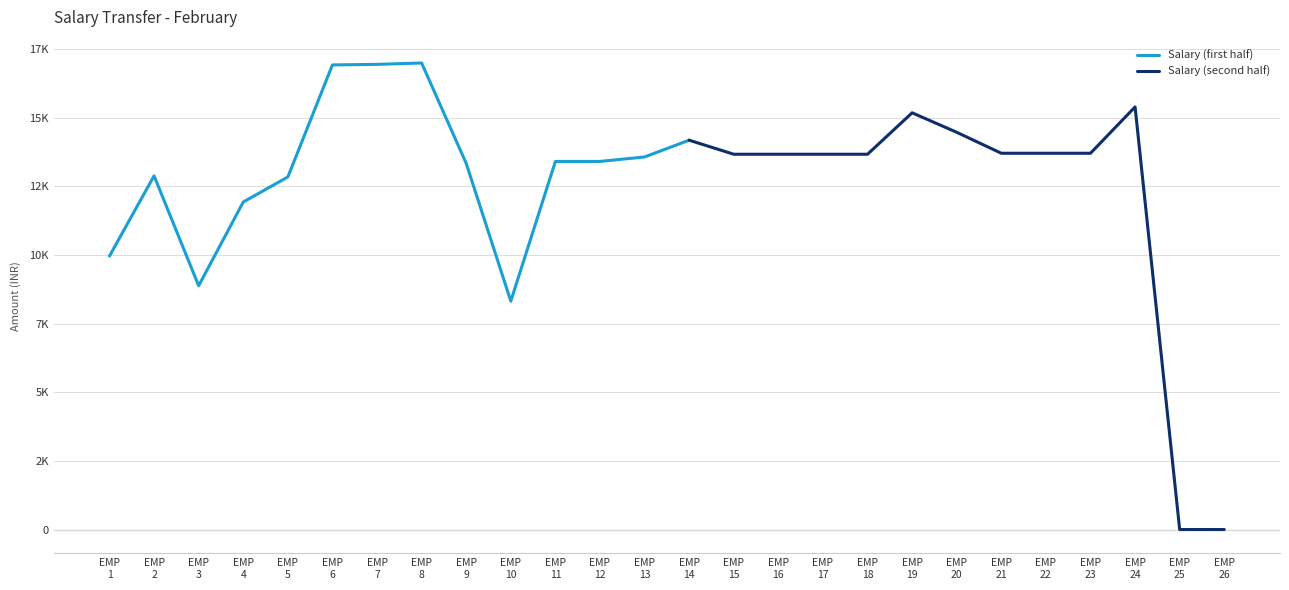

What is the maximum value shown in the chart?

17000